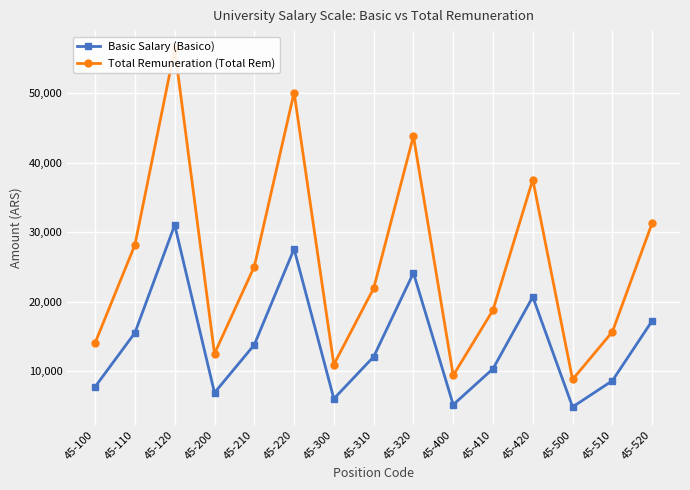

Rank the series by their maximum value, from lowest to highest.

Basic Salary (Basico), Total Remuneration (Total Rem)